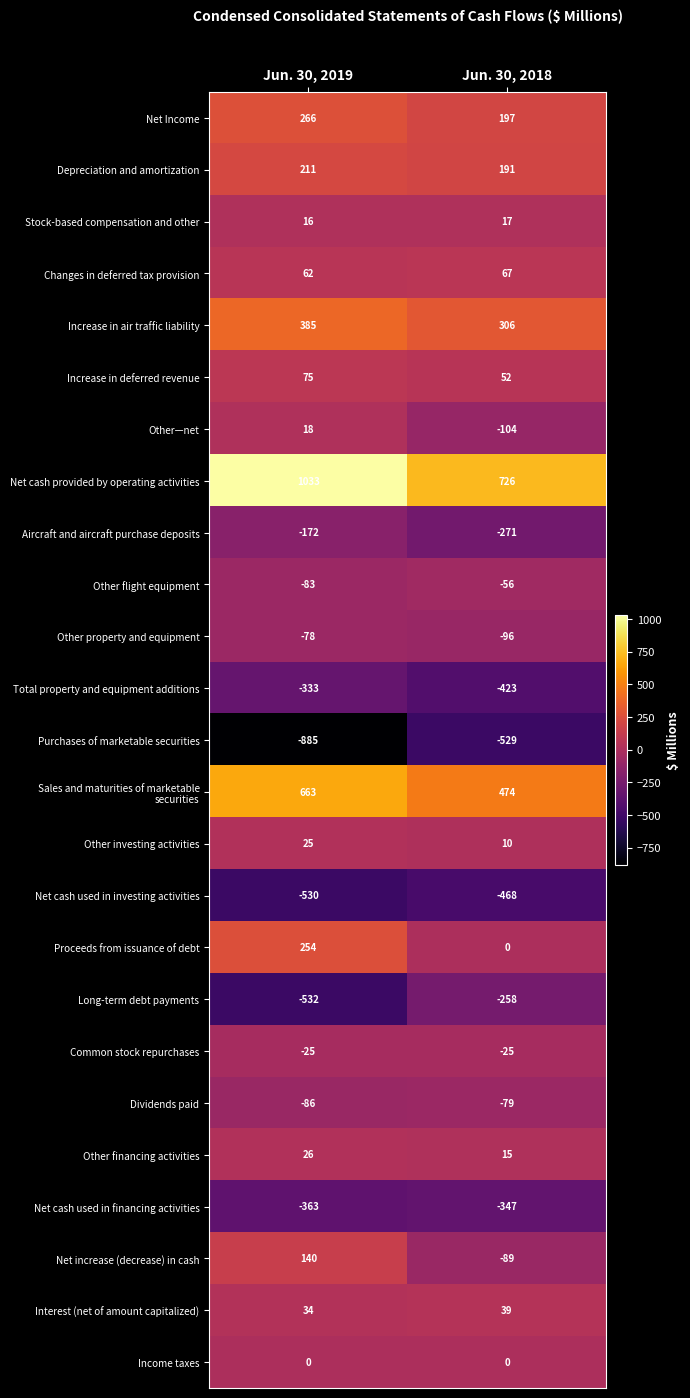

What value does the Aircraft and aircraft purchase deposits series have at Jun. 30, 2019, to the nearest 5?

-170